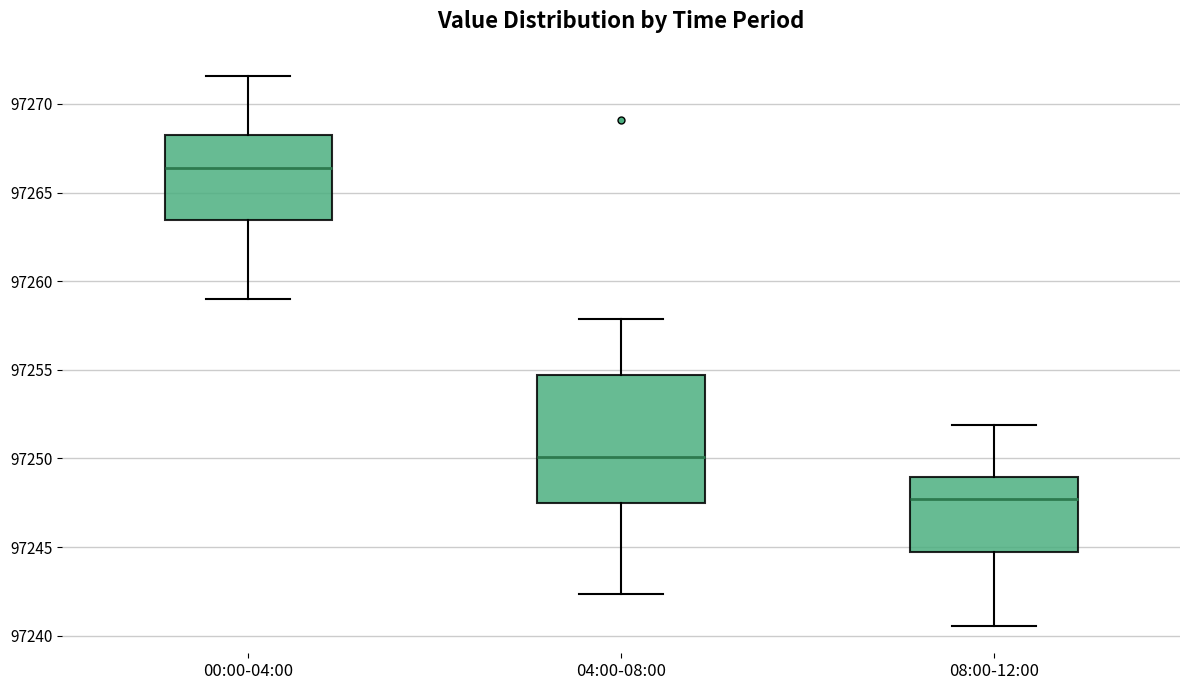

Where does the median line of the box for 04:00-08:00 sit on the y-axis? The values are not printed on the chart, so give them approximately, as read against the axis.

97250.0